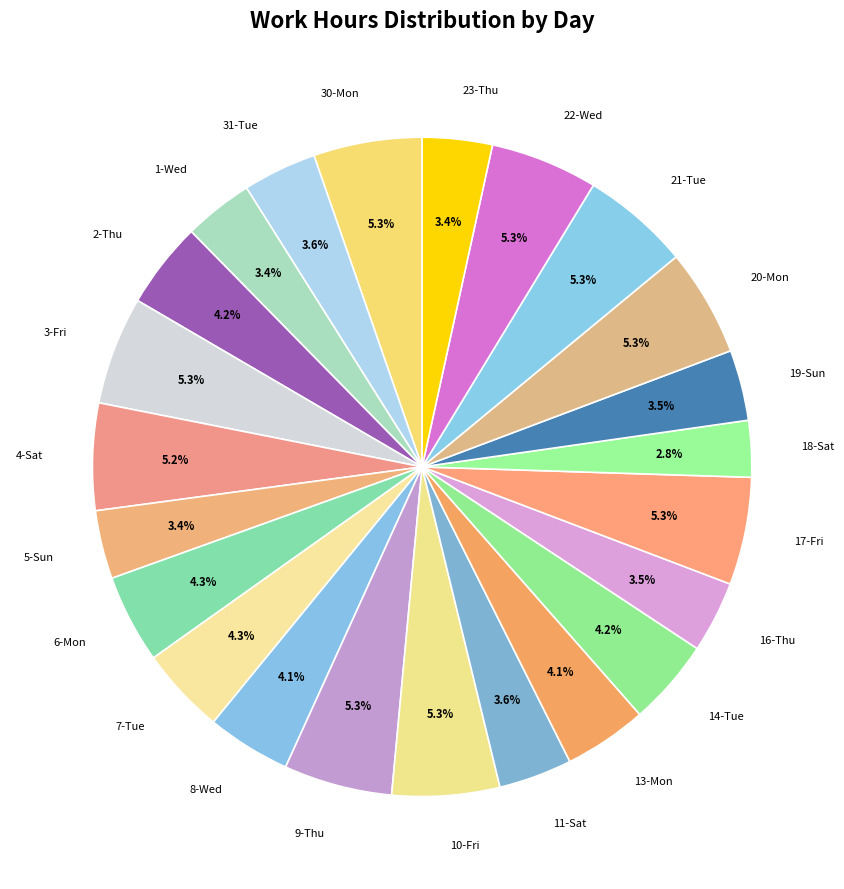

Between 4-Sat and 6-Mon, which is larger?

4-Sat